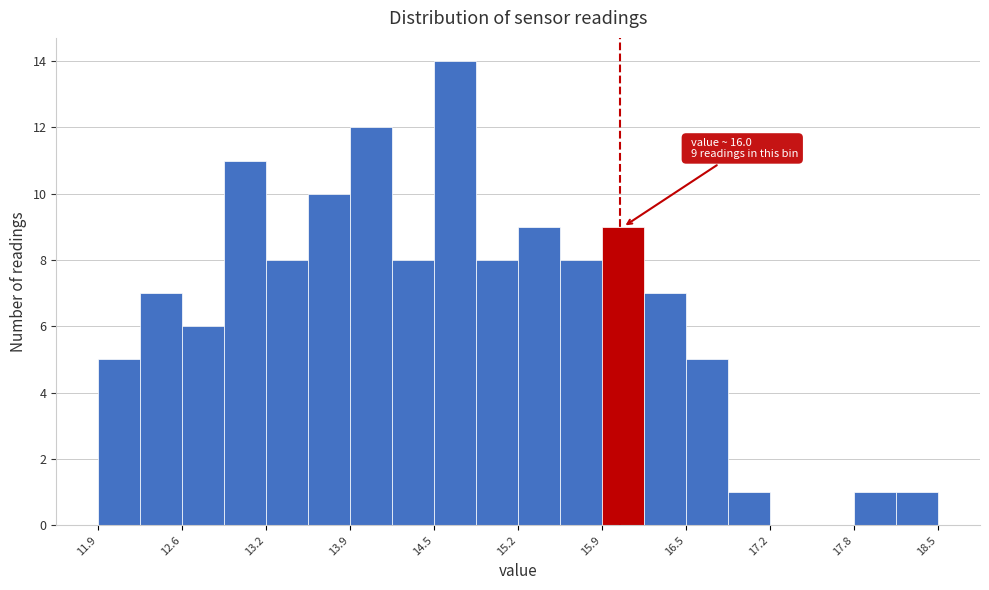

Around what value on the x-axis is the tallest bar? Give the approximate position of its centre, as read against the axis.

14.7